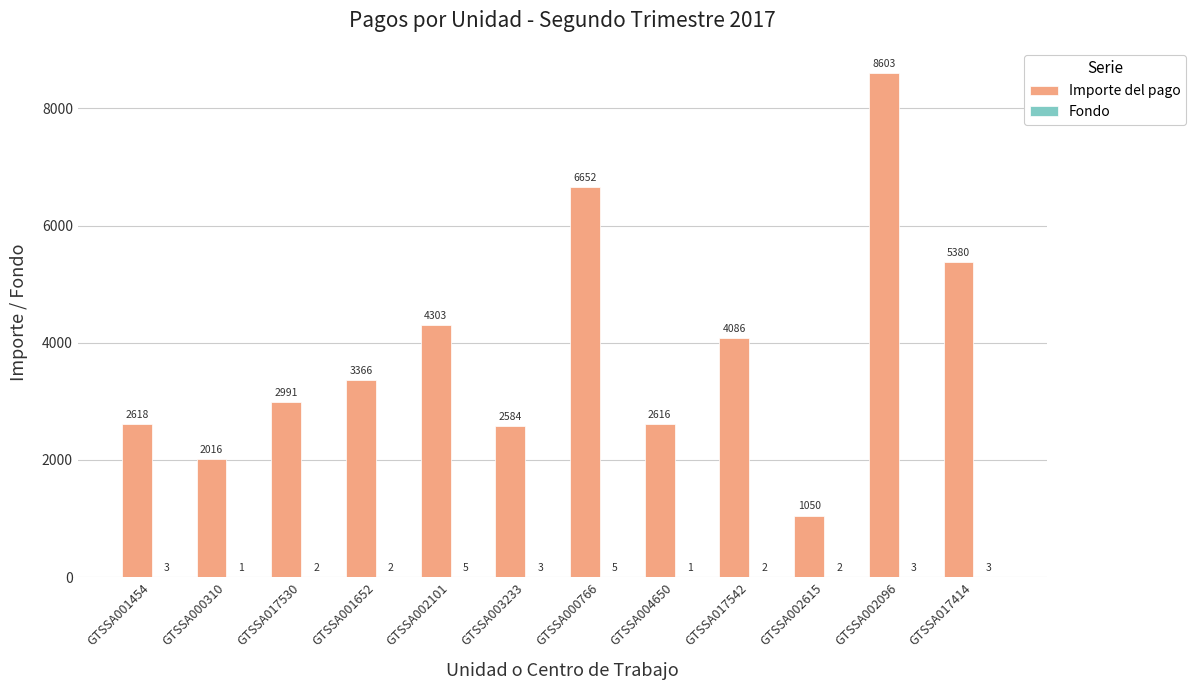

At which label is Importe del pago closest to 4826?

GTSSA002101